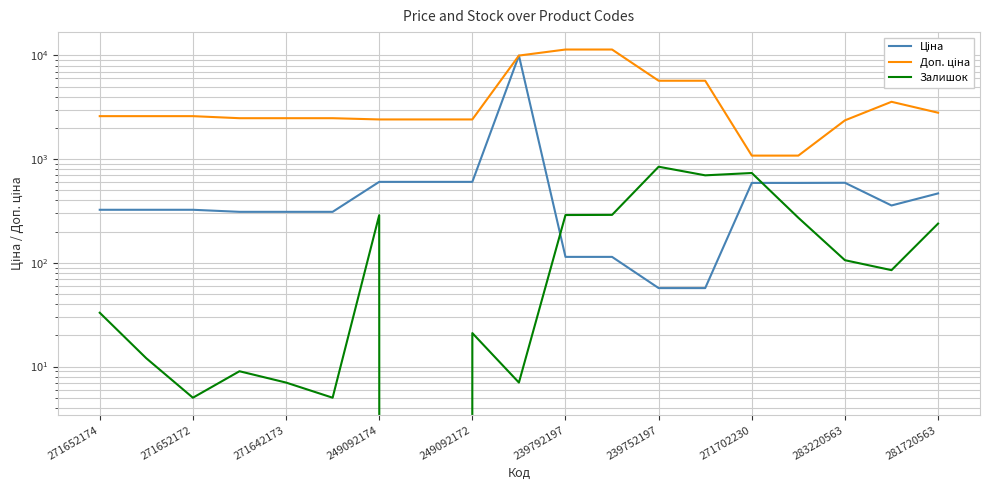

List the series in order of their peak value, lowest first.

Залишок, Ціна, Доп. ціна